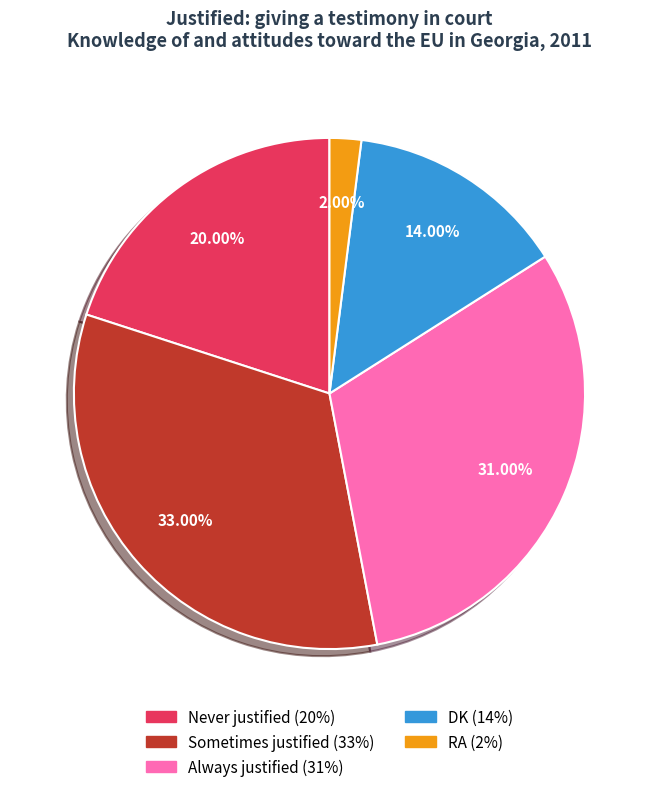

Which slice is the largest?

Sometimes justified